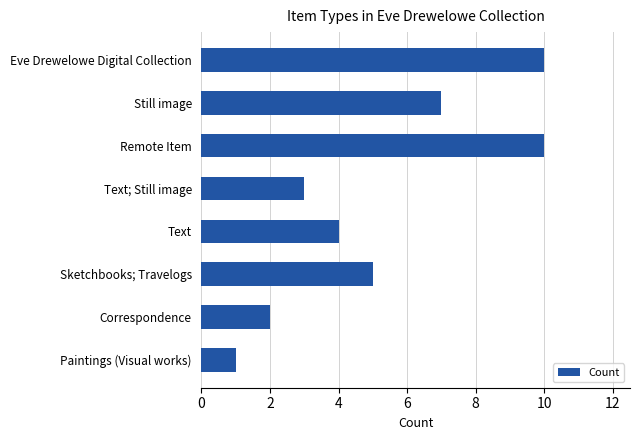

What is the minimum value shown in the chart?

1